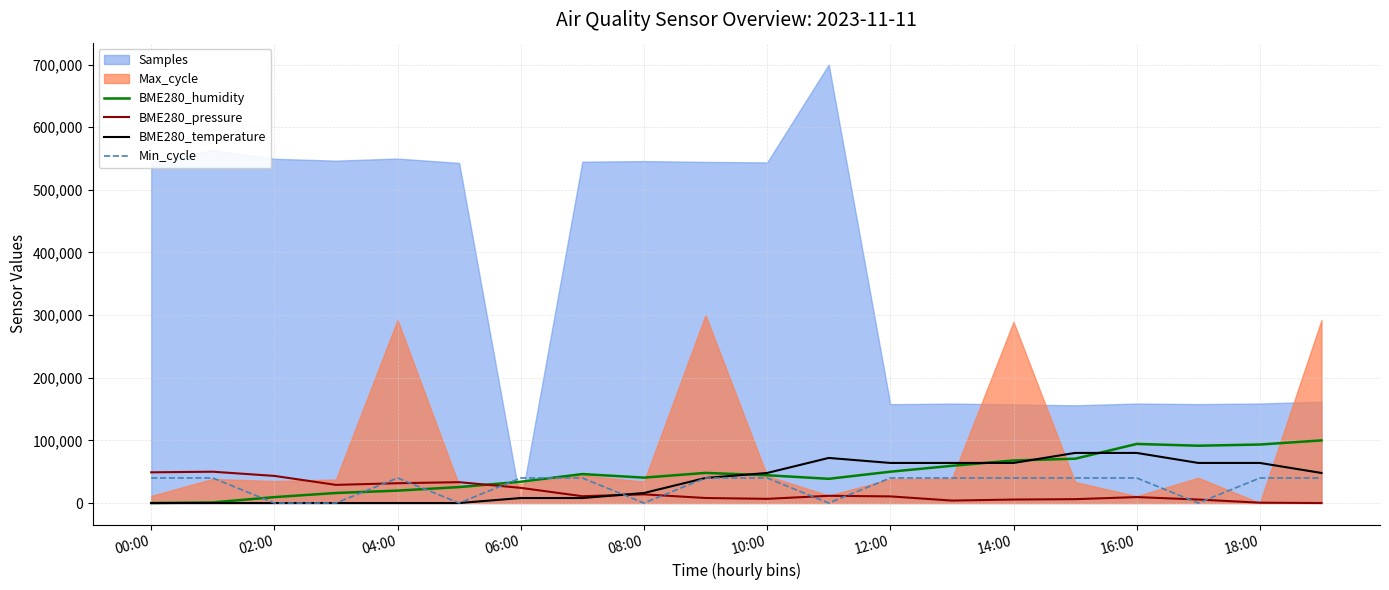

True or false: Min_cycle has more than 1 interior local peaks.

False